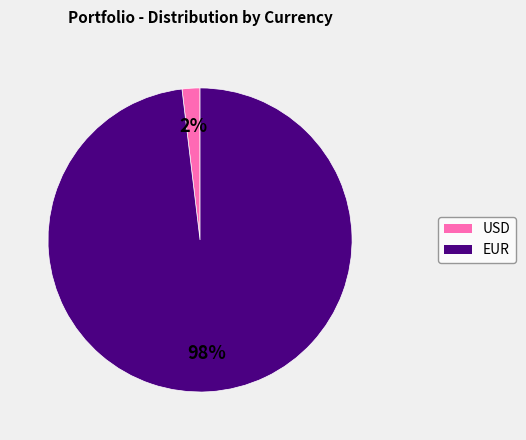

Is there a majority slice in this chart?

Yes